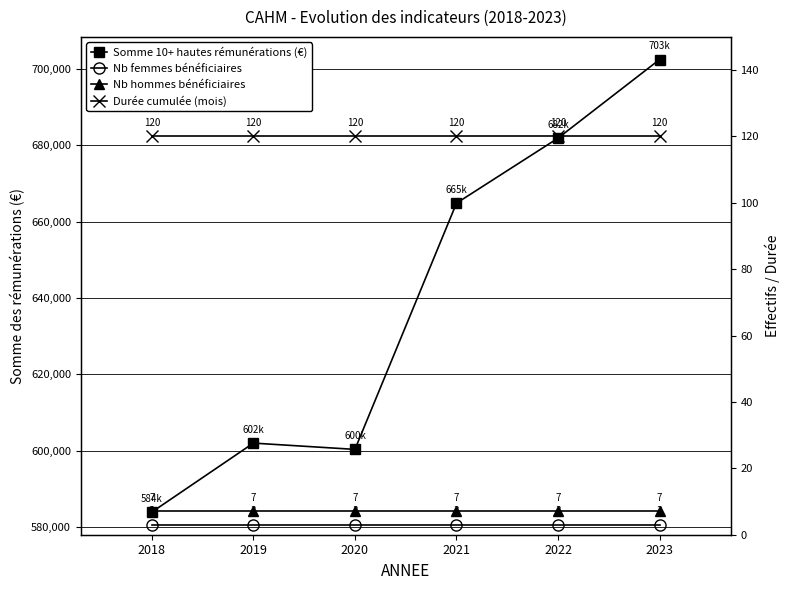

True or false: Nb hommes bénéficiaires and Durée cumulée (mois) cross at least once.

False